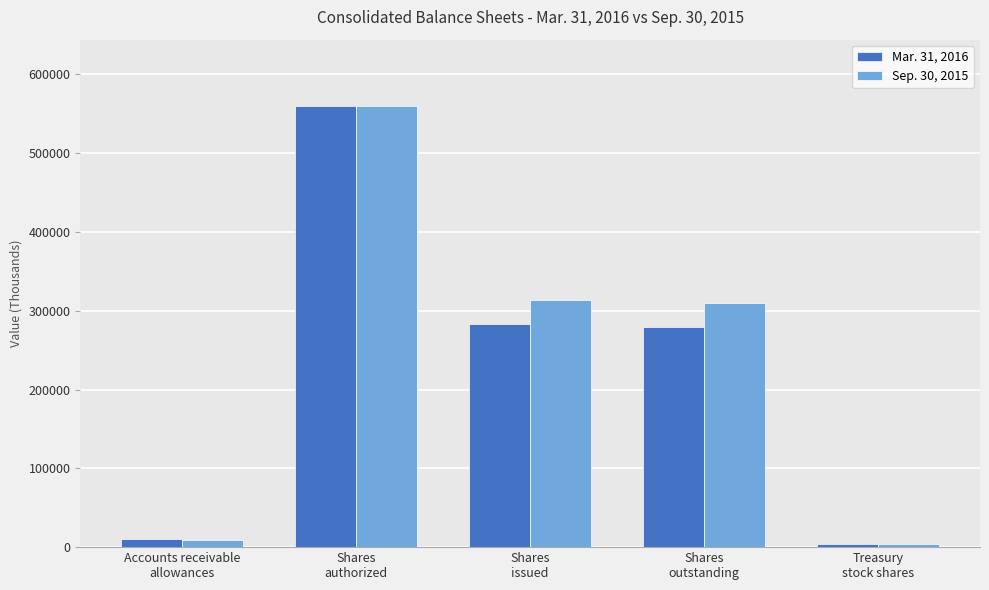

Is the value of Sep. 30, 2015 at Shares
outstanding greater than the value of Mar. 31, 2016 at Shares
authorized?

No